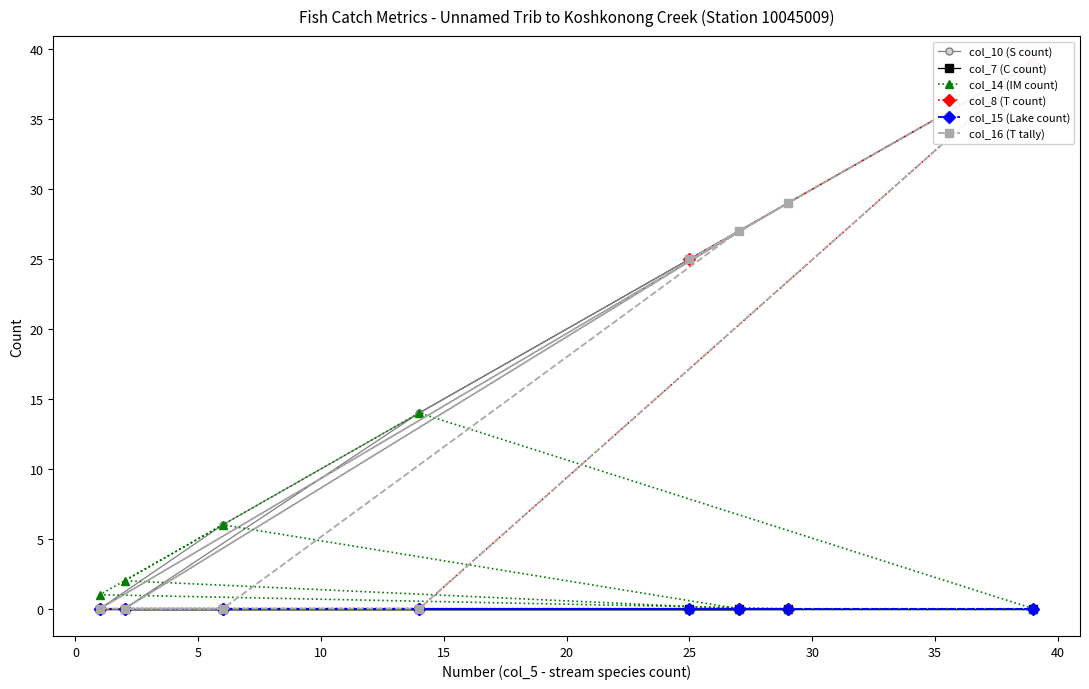

True or false: col_14 (IM count) and col_15 (Lake count) intersect in this chart.

False